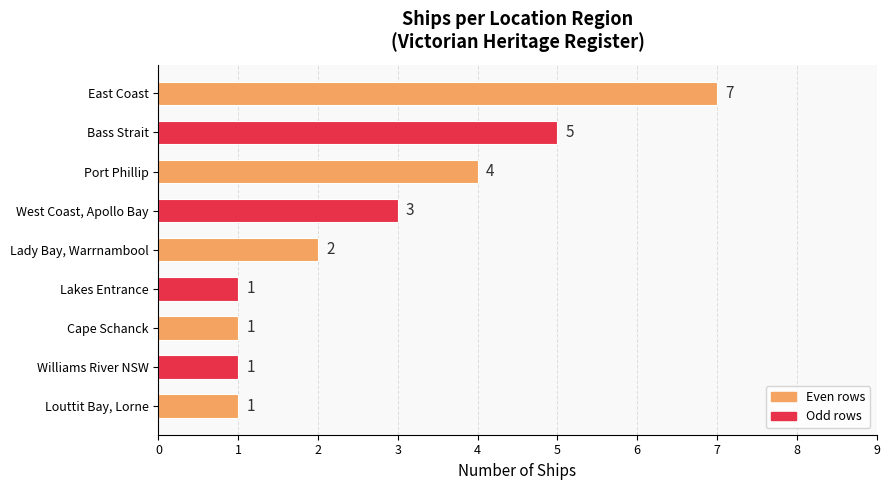

Between West Coast, Apollo Bay and East Coast, which is larger?

East Coast